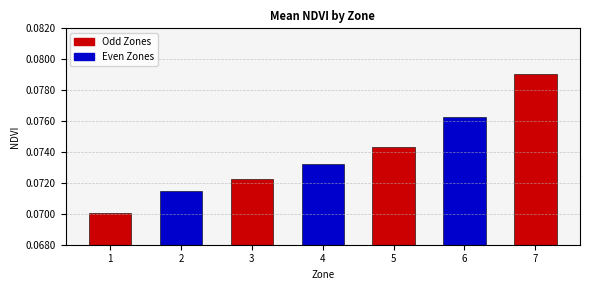

How many series are shown in this chart?

1